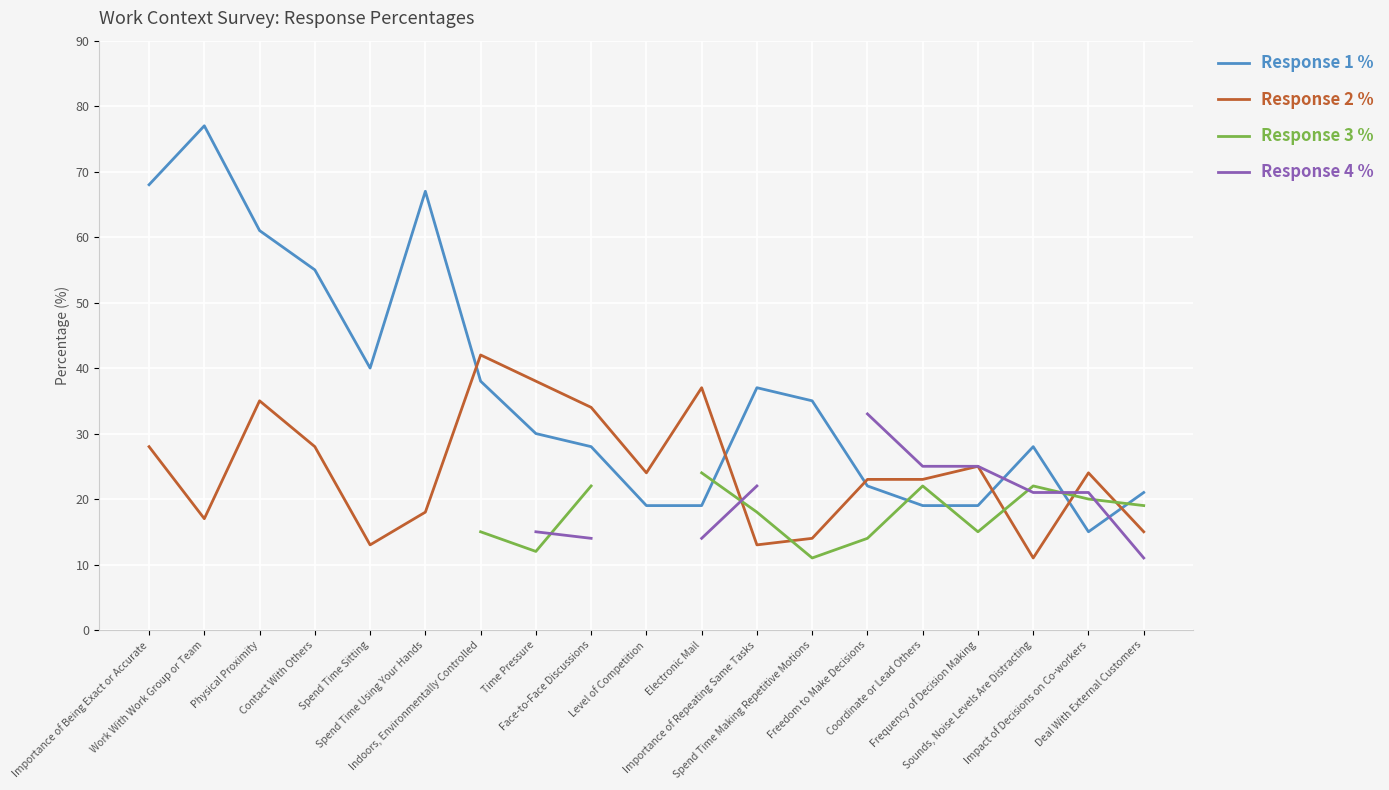

What is the label of the 16th point from the left?

Frequency of Decision Making